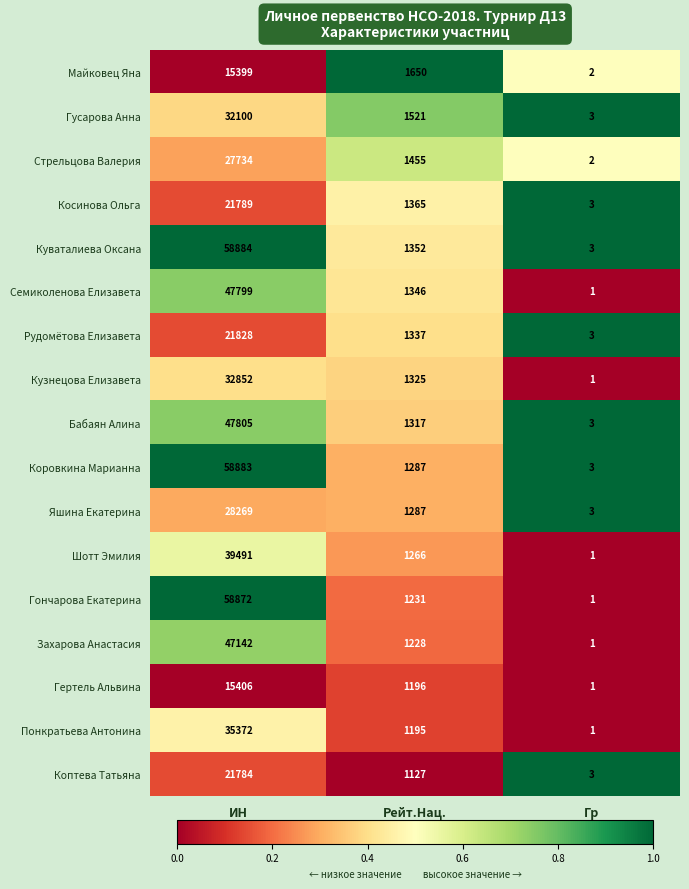

How many data points does each series have?

3